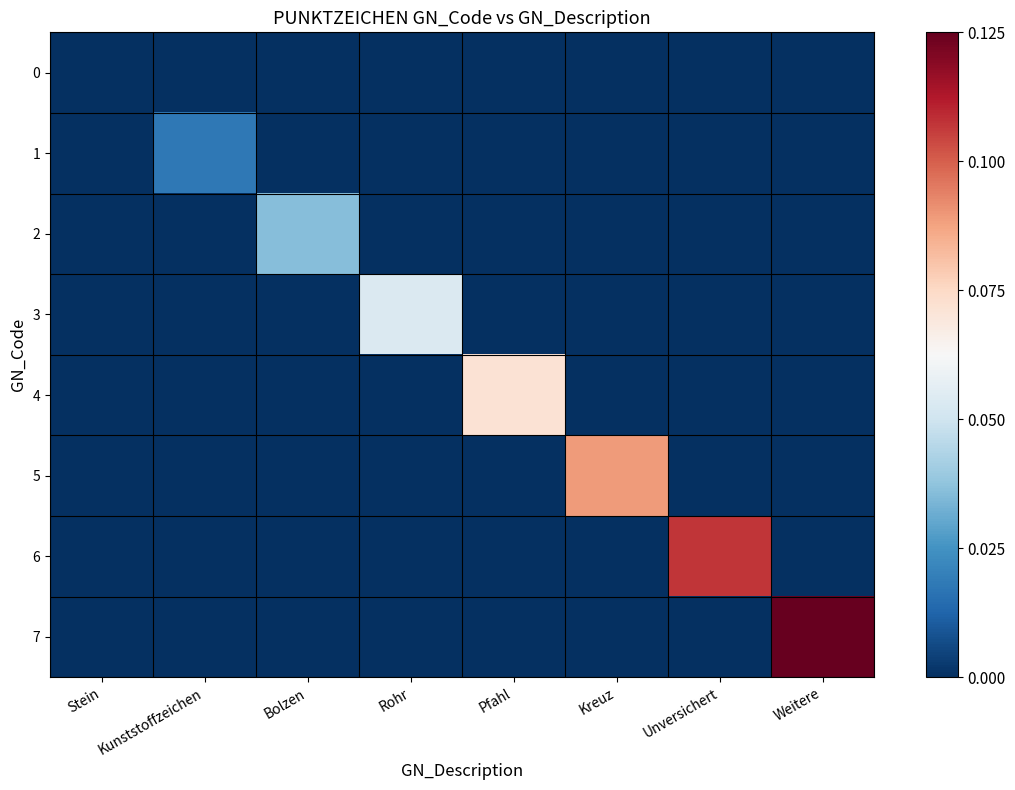

How many categories are shown in the chart?

8